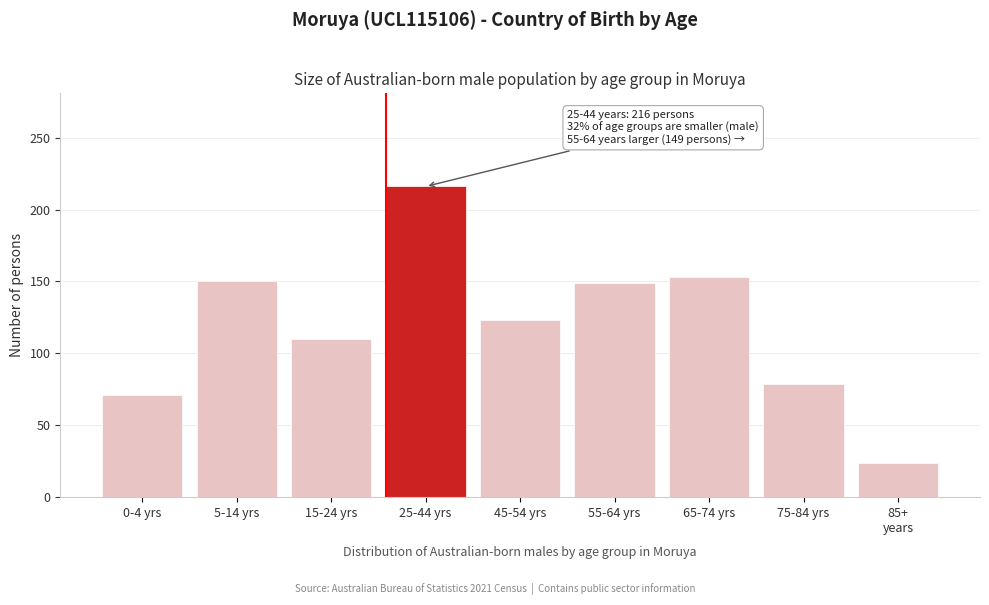

What is the maximum value shown in the chart?

216